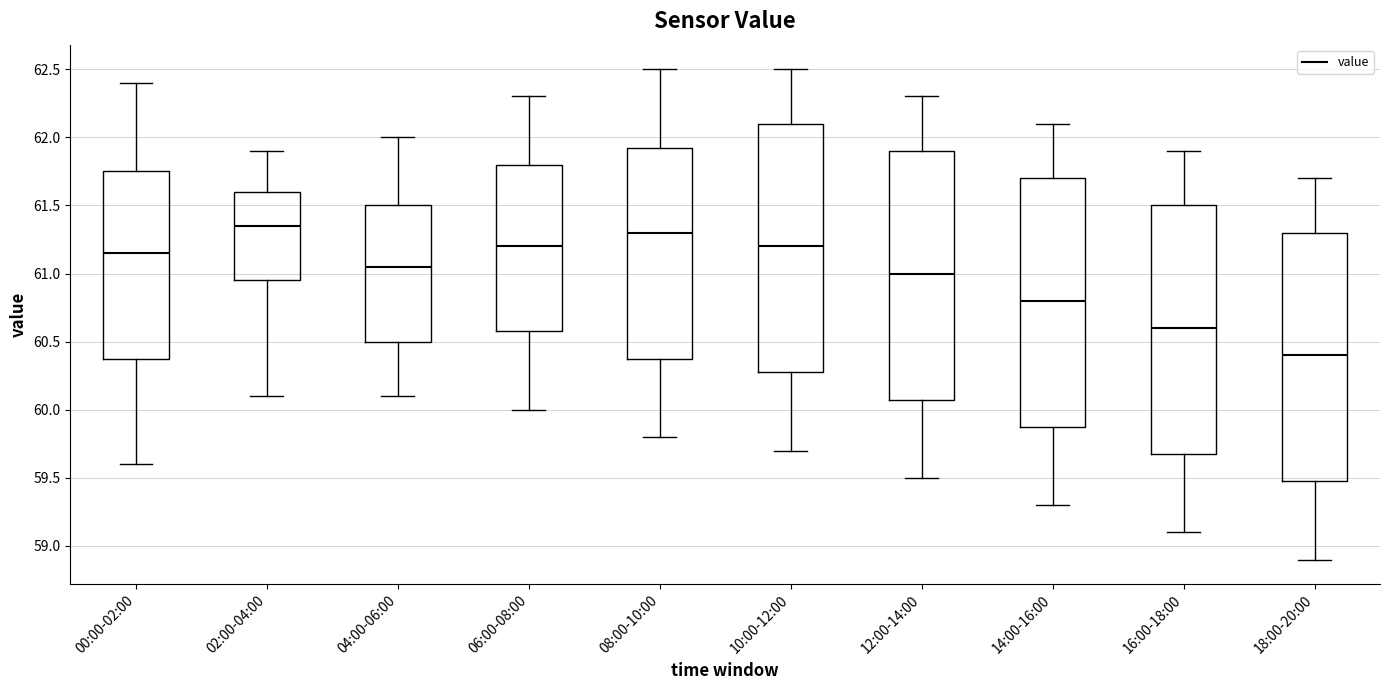

Where is the upper edge of the box for 08:00-10:00 on the y-axis? The values are not printed on the chart, so give them approximately, as read against the axis.

61.95